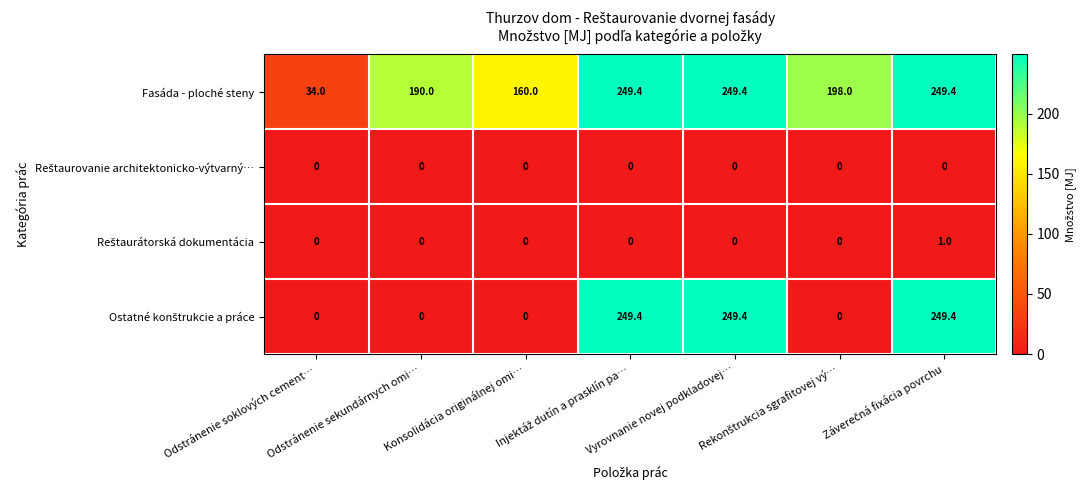

How many data points does each series have?

7